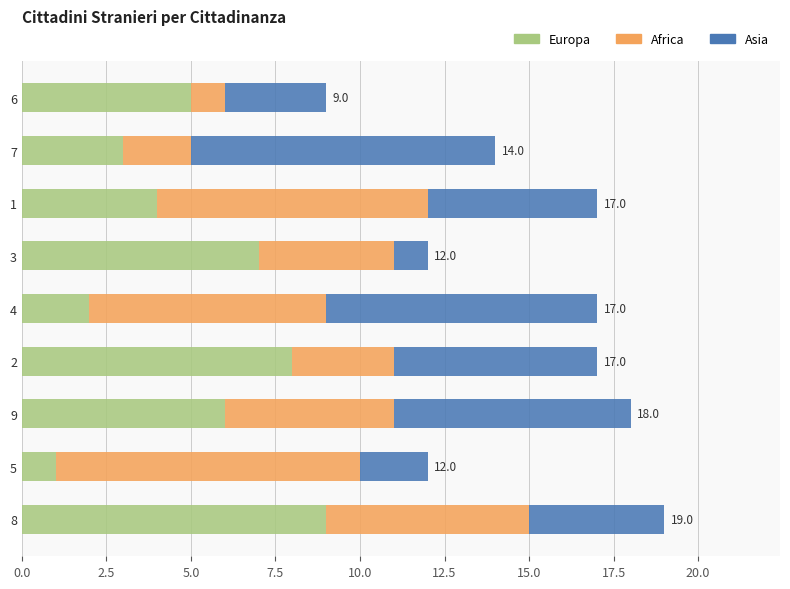

Which category has the lowest value in the Europa series?

5